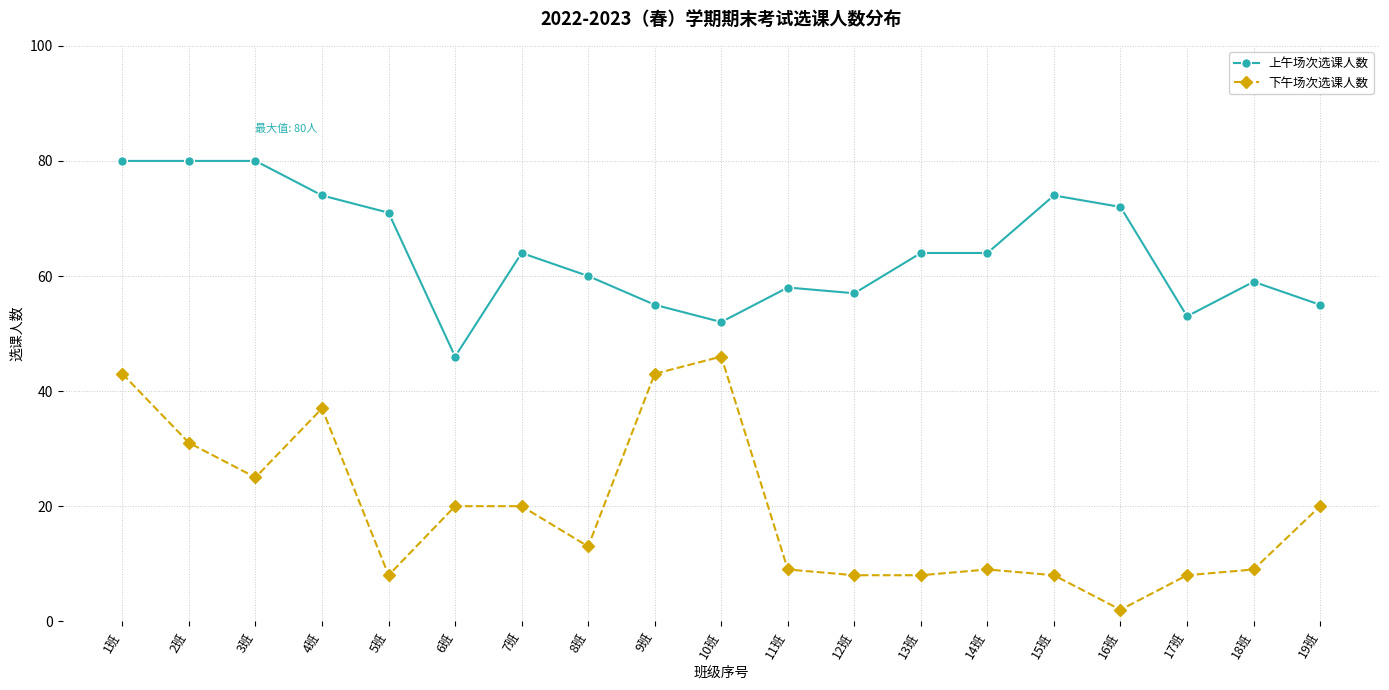

What is the difference between the maximum and minimum values in the 上午场次选课人数 series?

34